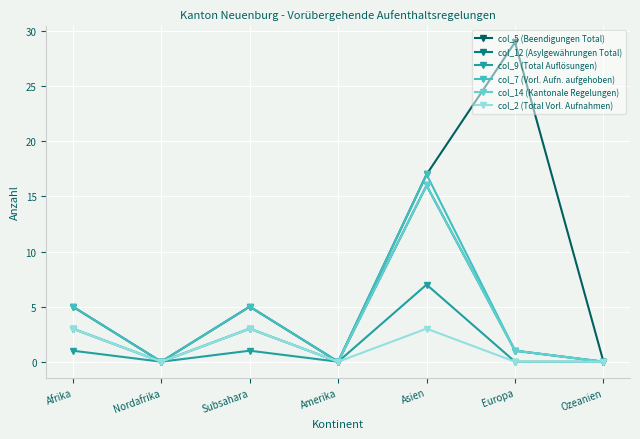

What is the difference between the col_14 (Kantonale Regelungen) values at Ozeanien and Asien?

16